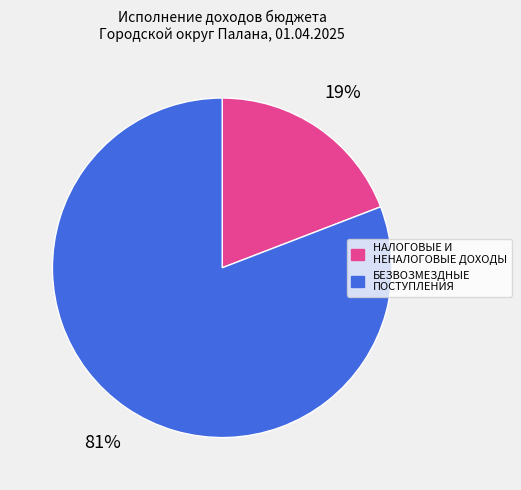

Does any single category account for the majority?

Yes